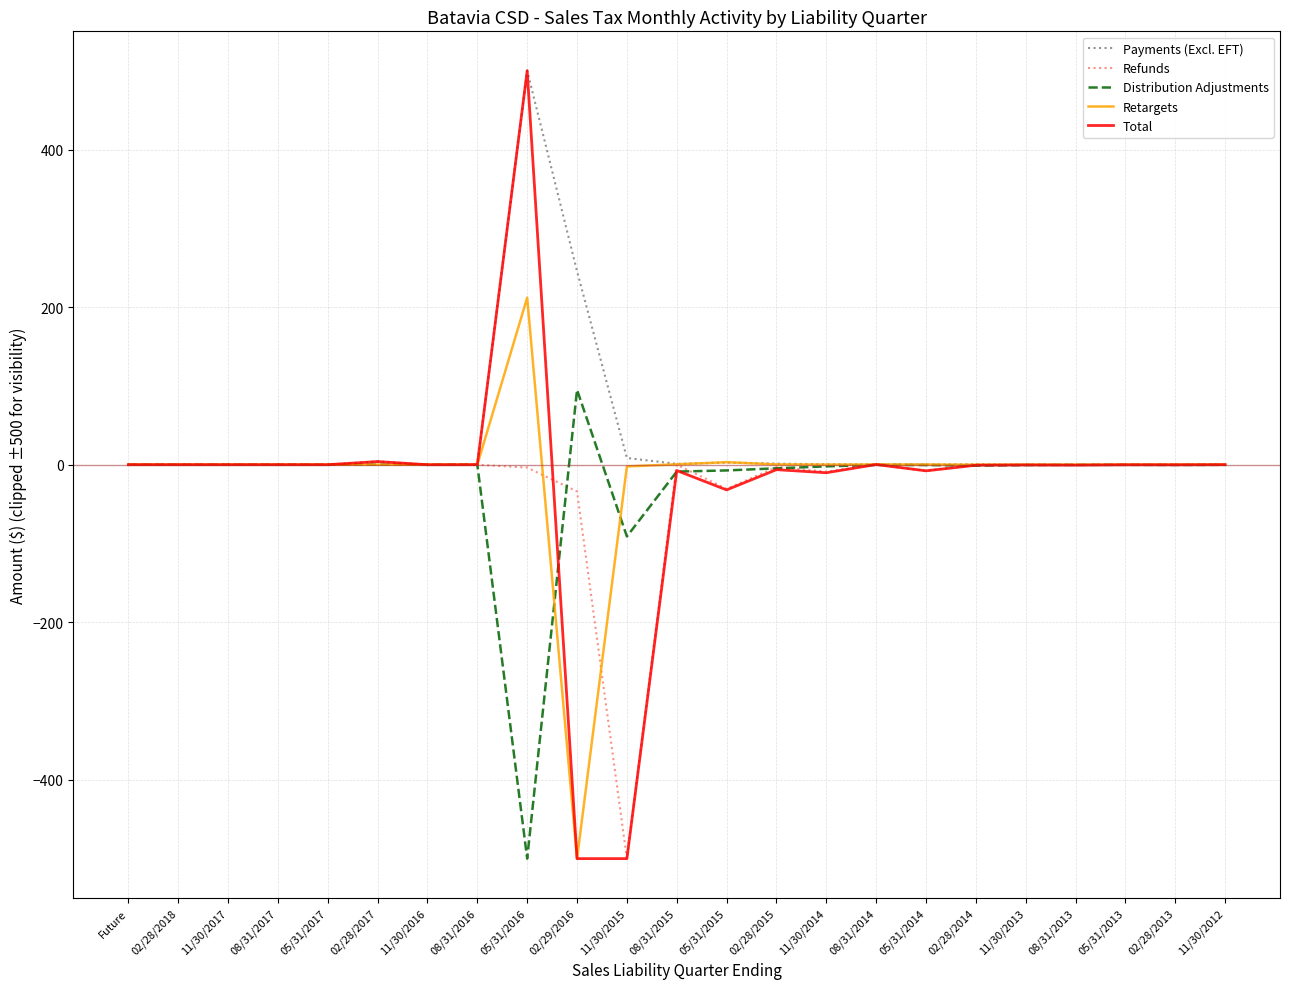

At which category is the sum across all series the highest?

05/31/2016